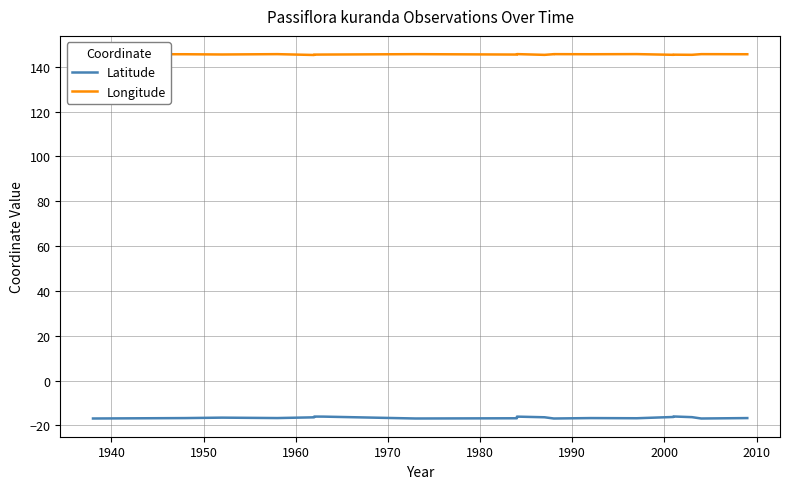

What is the label of the 17th point from the right?

1970